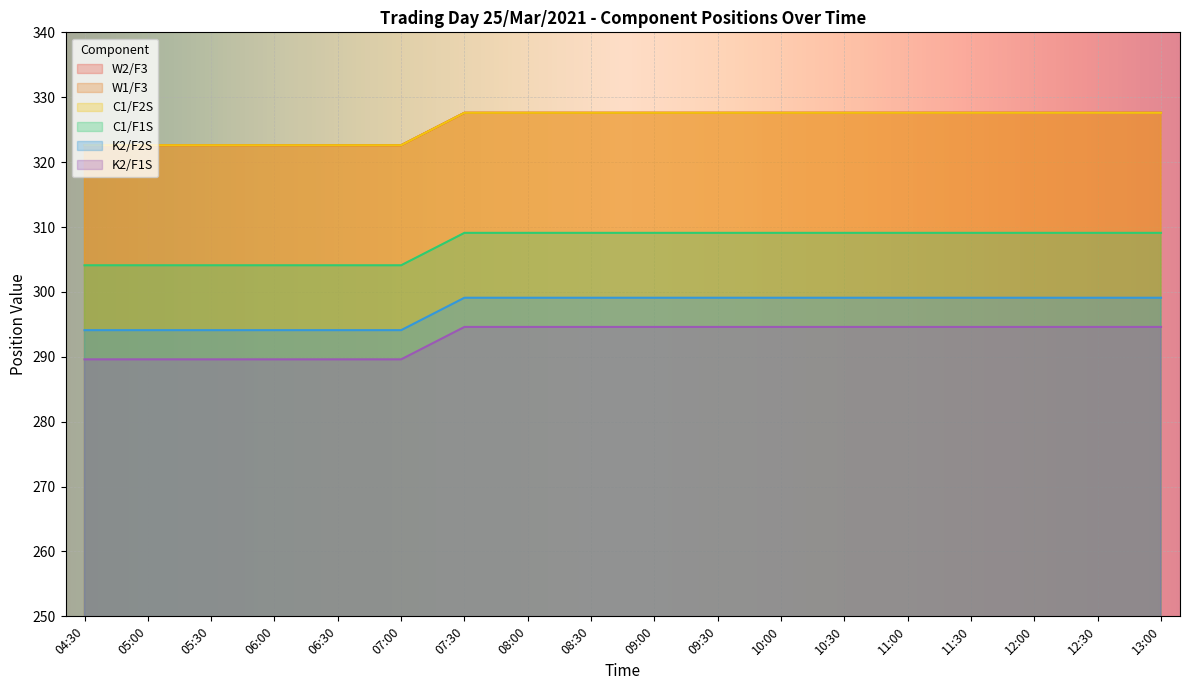

What is the difference between the maximum and minimum values in the C1/F1S series?

5.0